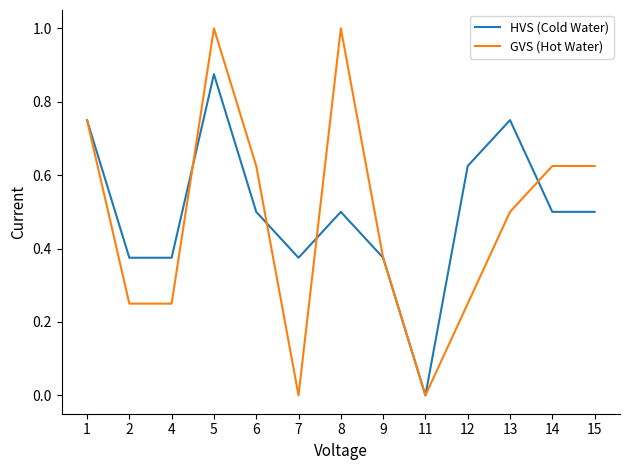

List the series in order of their peak value, highest first.

GVS (Hot Water), HVS (Cold Water)